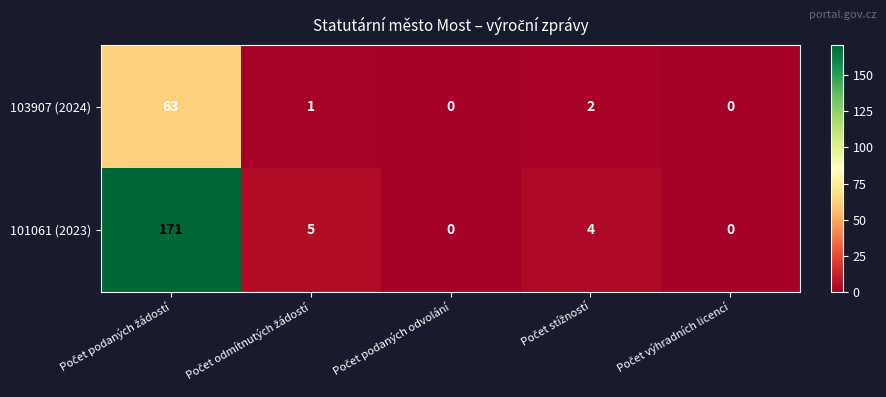

What is the average value of the 101061 (2023) series?

36